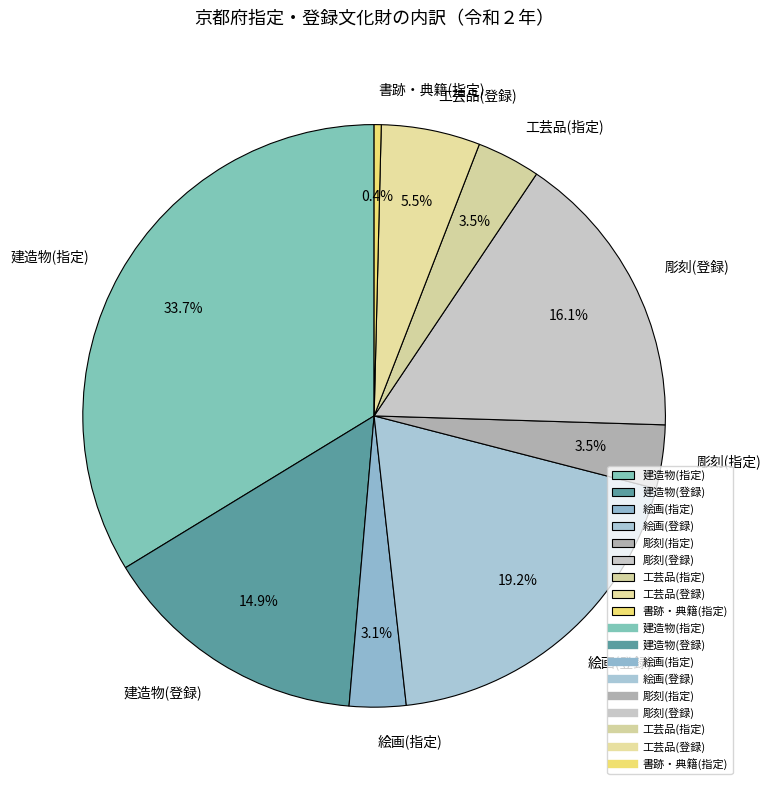

Which has a higher value, 書跡・典籍(指定) or 工芸品(登録)?

工芸品(登録)